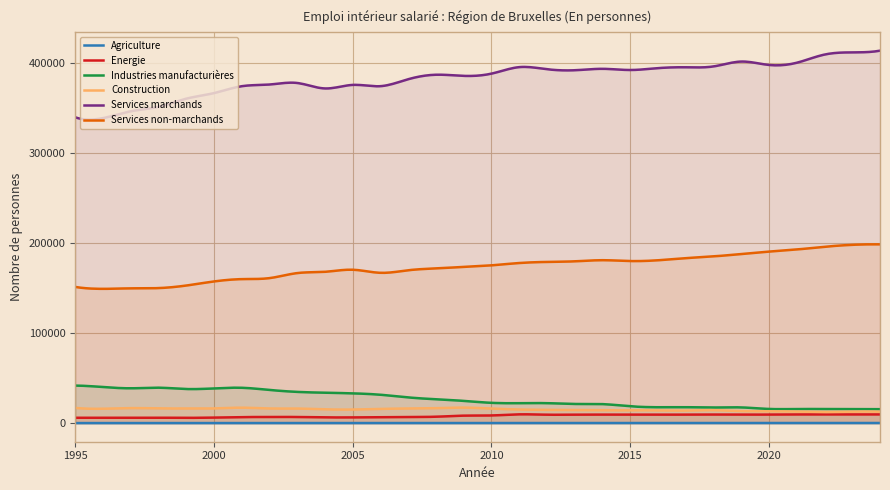

True or false: Agriculture and Industries manufacturières cross at least once.

False